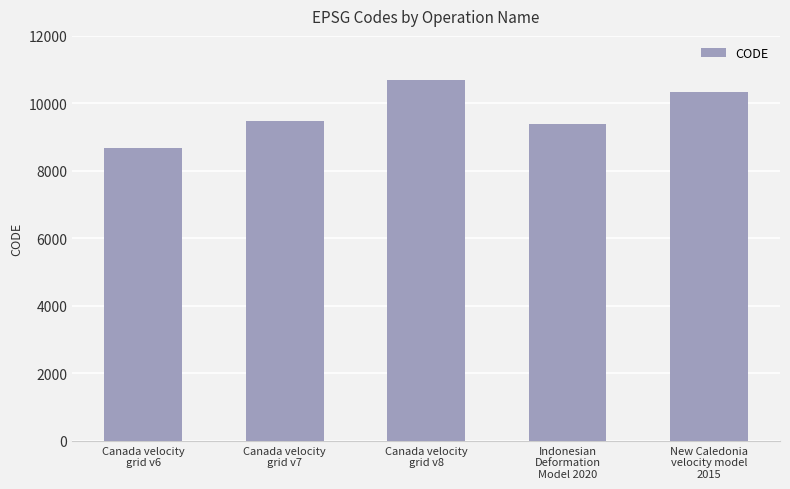

Reading left to right, list all the values displayed in this chart.

Canada velocity
grid v6=8676	Canada velocity
grid v7=9483	Canada velocity
grid v8=10707	Indonesian
Deformation
Model 2020=9375	New Caledonia
velocity model
2015=10323